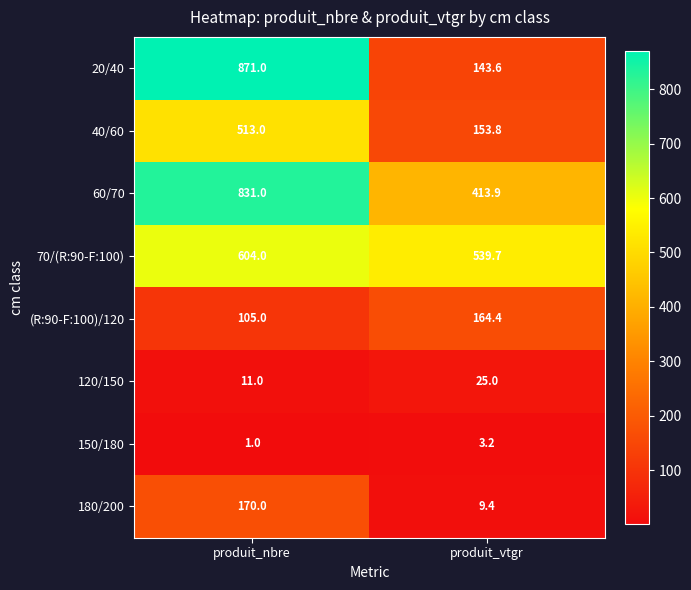

What is the average value of the 60/70 series?

622.5